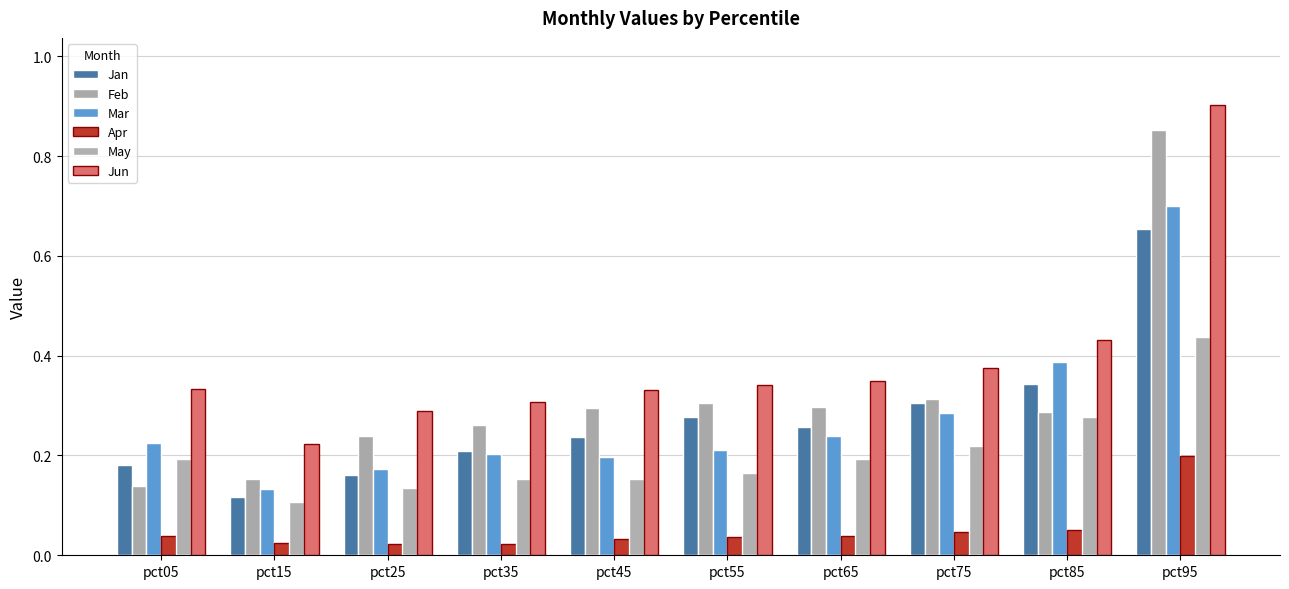

Does the chart contain stacked bars?

No